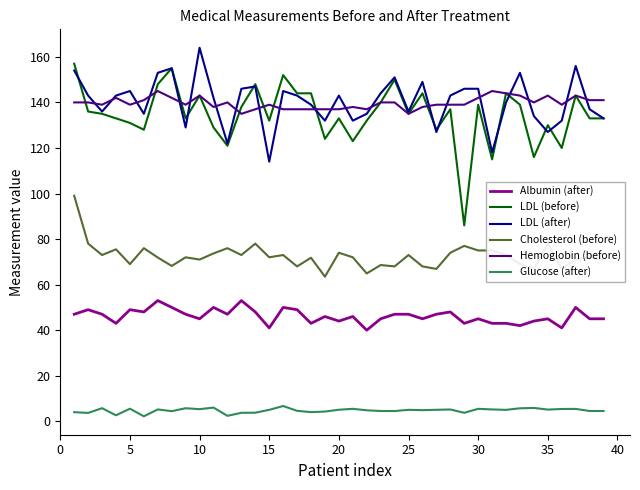

True or false: Albumin (after) and LDL (after) cross at least once.

False